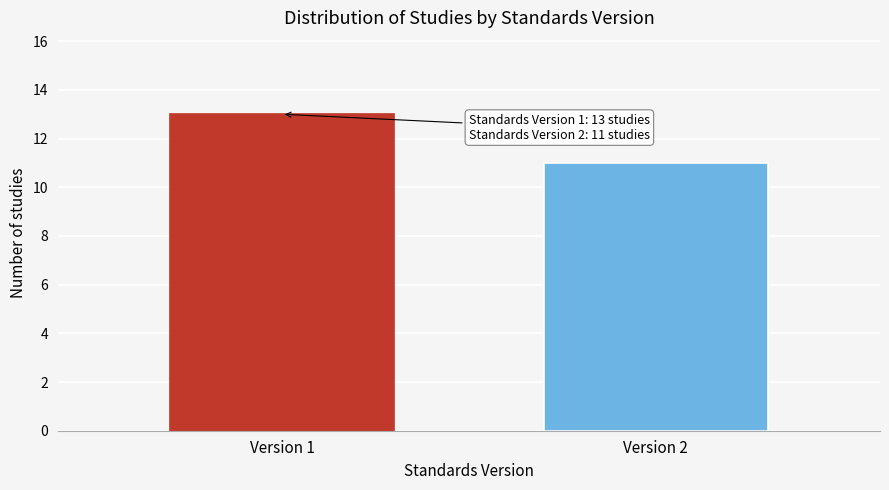

Reading left to right, extract all data points from this chart.

Version 1=13	Version 2=11